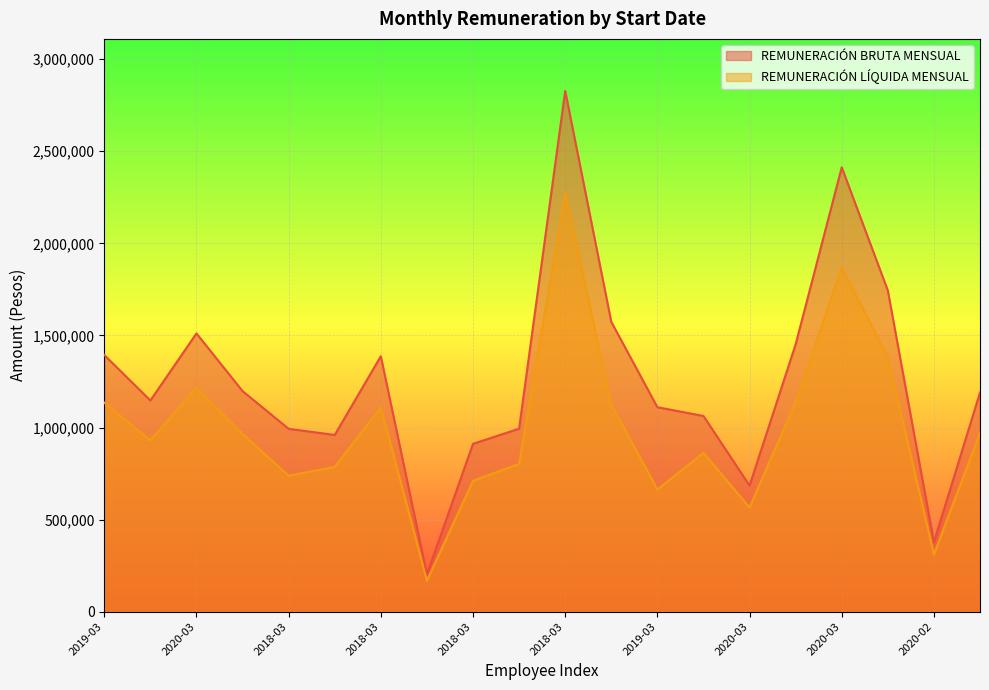

At which label is REMUNERACIÓN LÍQUIDA MENSUAL closest to 1220496?

2020-03